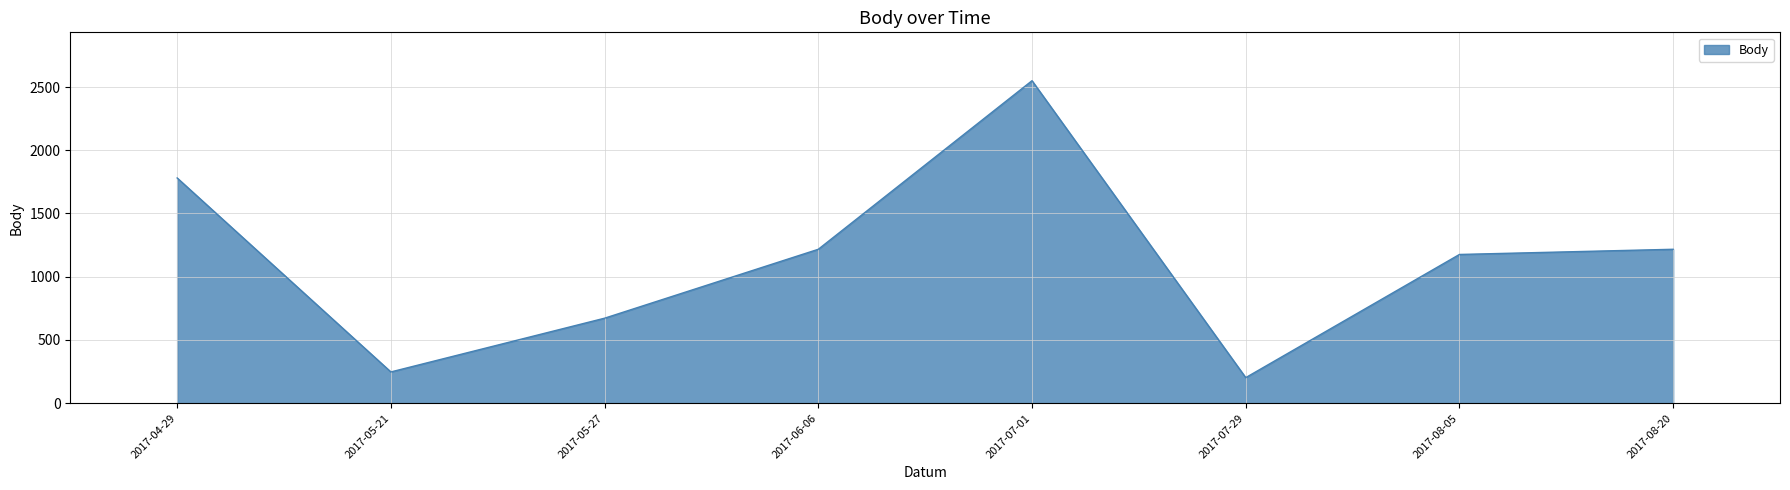

True or false: there are more than 1 points higher than both neighbors.

False